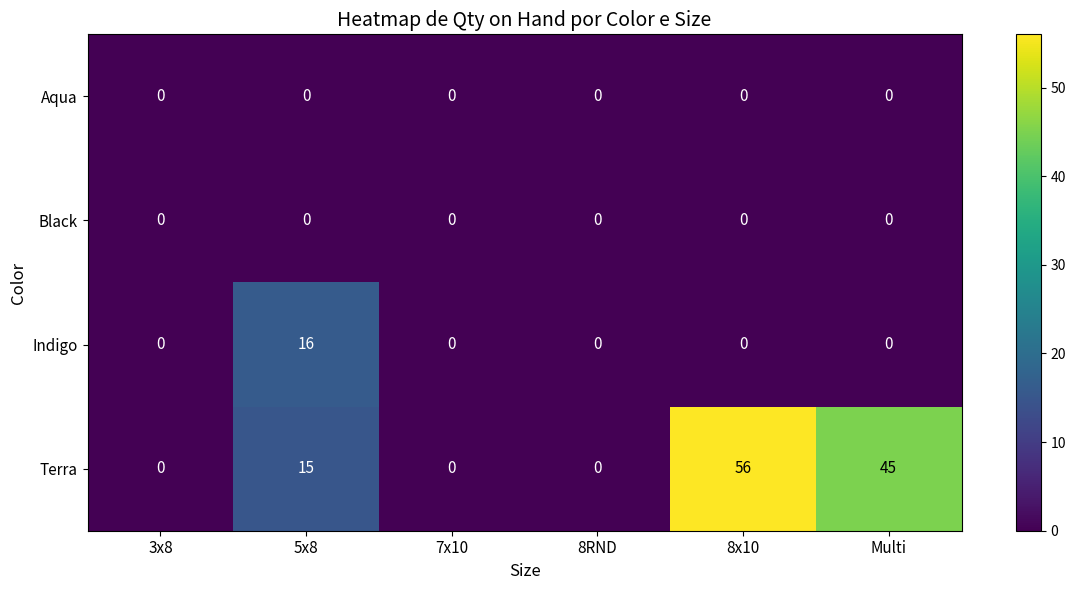

The value of Terra at 8RND is 0. True or false?

True